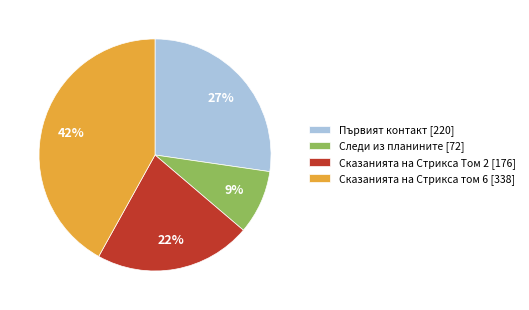

What percentage is the Следи из планините [72] slice, to the nearest percent?

9%